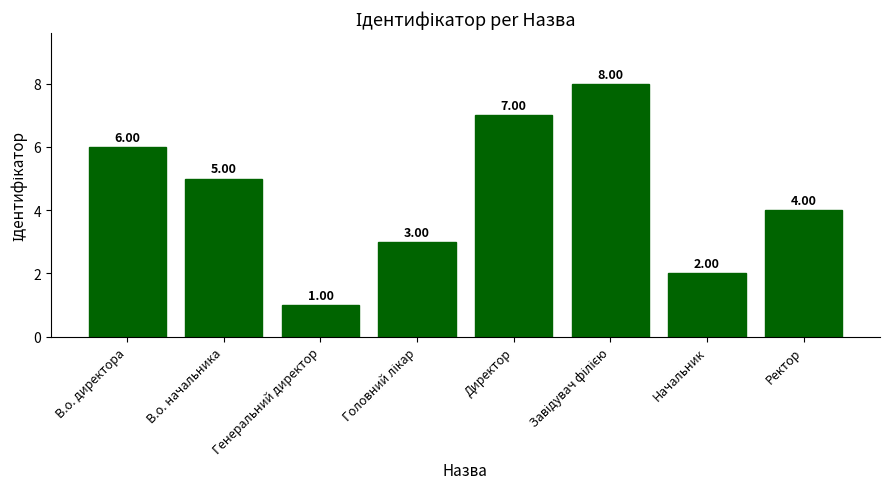

What is the sum of all values?

36